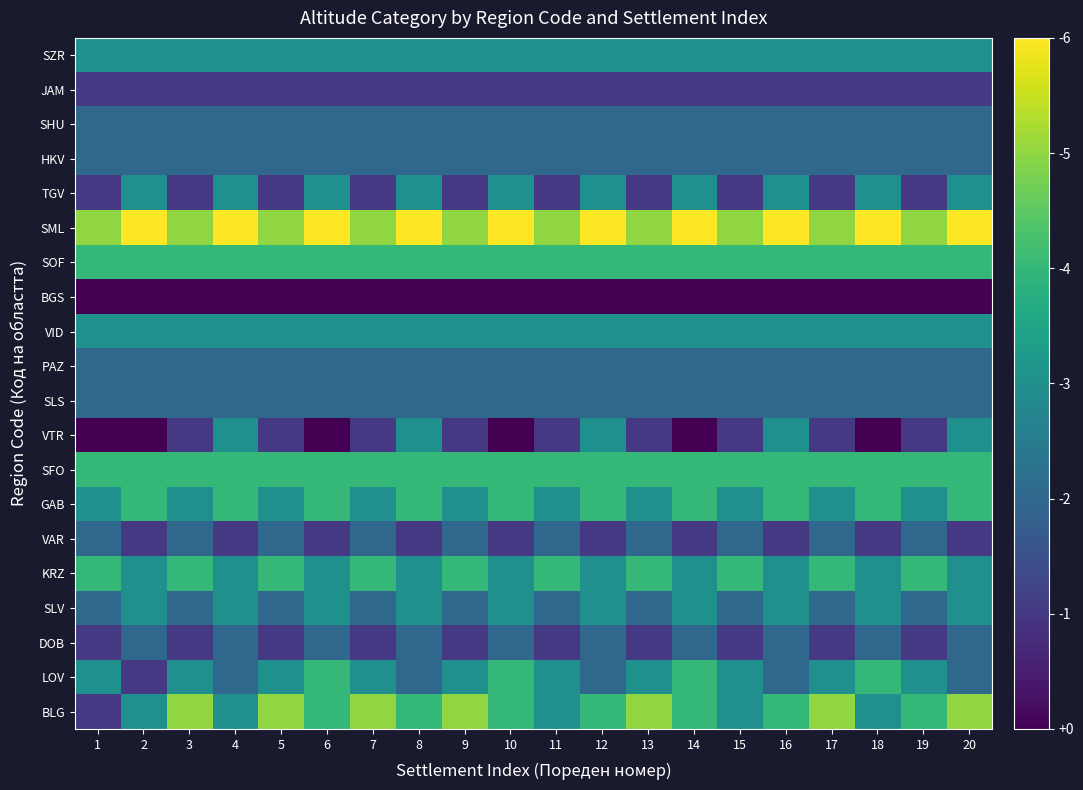

What is the difference between the highest and lowest values at 14?

6